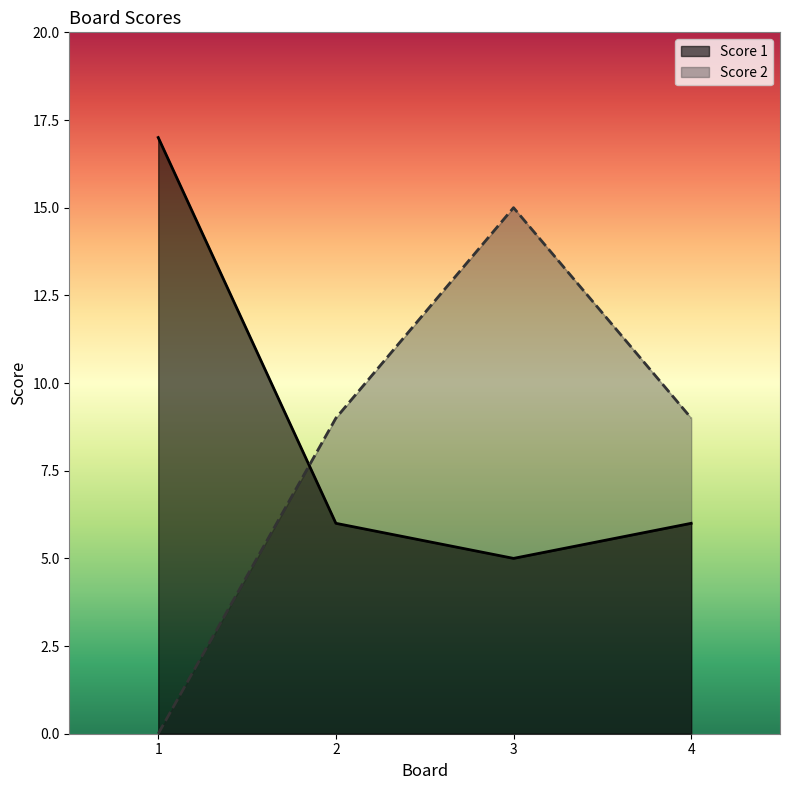

Reading right to left, list all the values displayed in this chart.

Score 1: 4=6	3=5	2=6	1=17
Score 2: 4=9	3=15	2=9	1=0